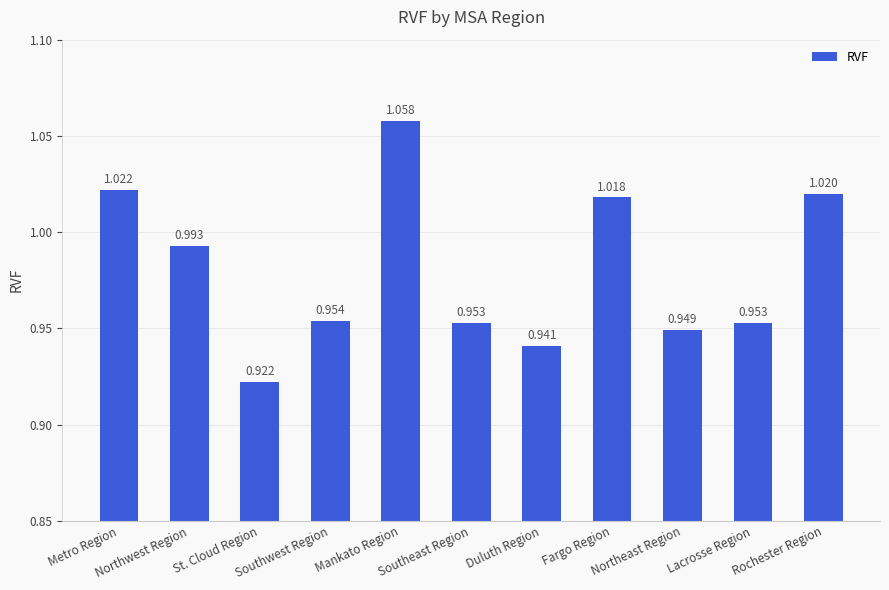

What is the label of the 3rd bar from the left?

St. Cloud Region